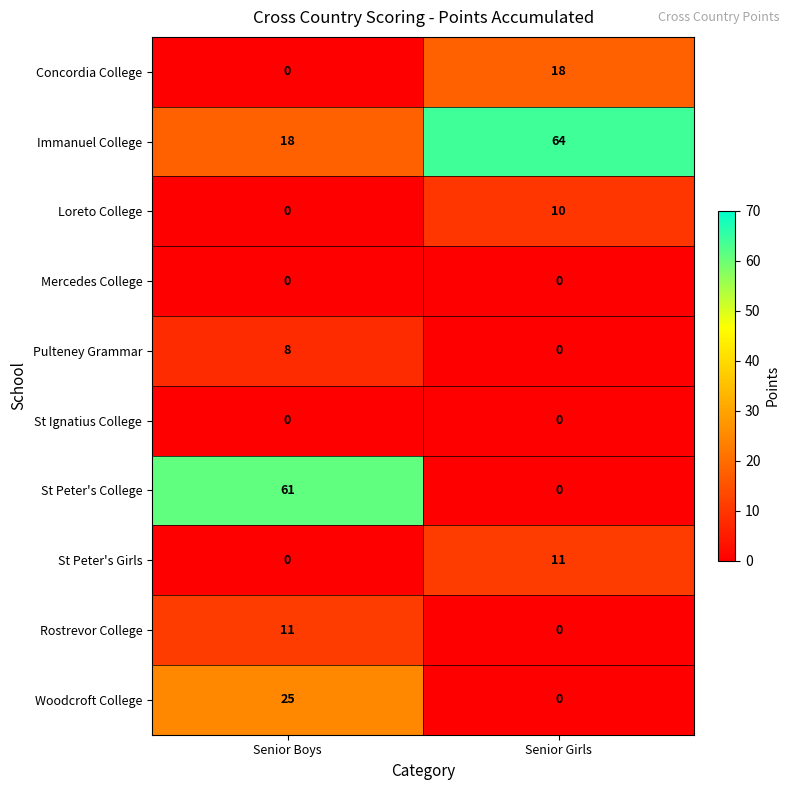

What is the difference between the maximum and minimum values in the Loreto College series?

10